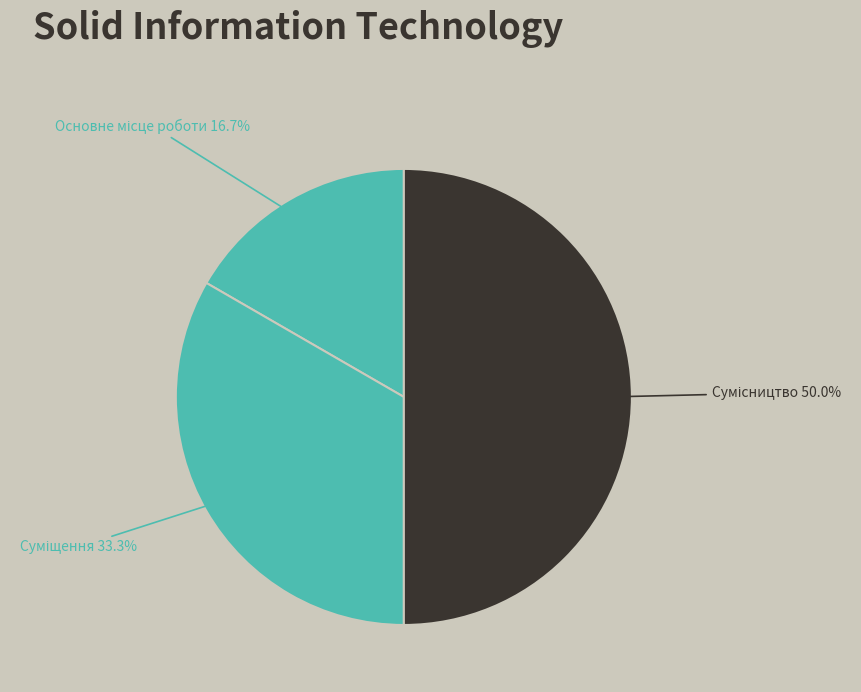

How many segments does this pie chart have?

3